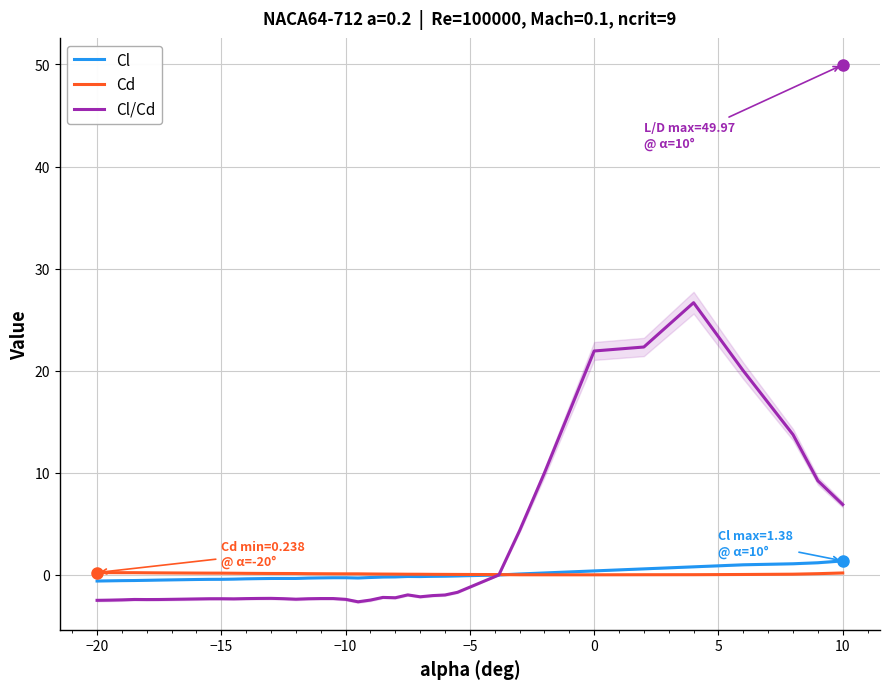

What is the difference between the highest and lowest values at −10?

2.6